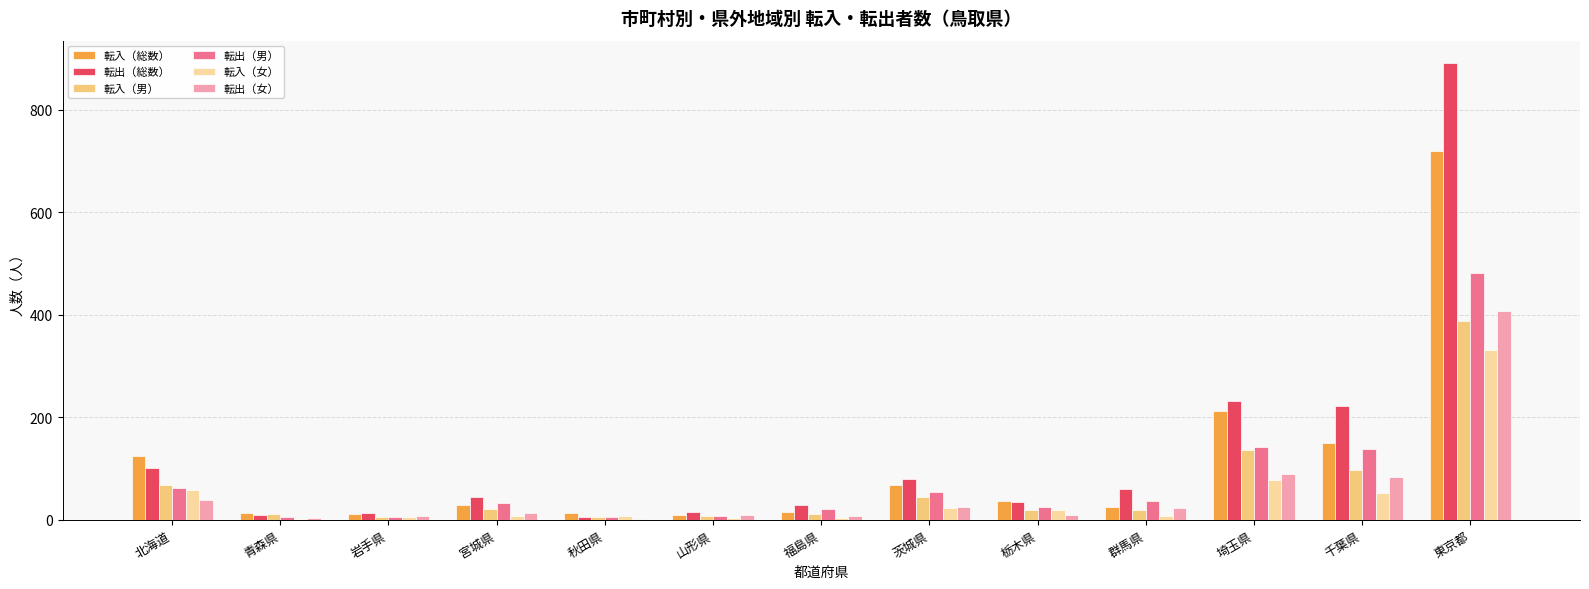

At which category is the sum across all series the highest?

東京都